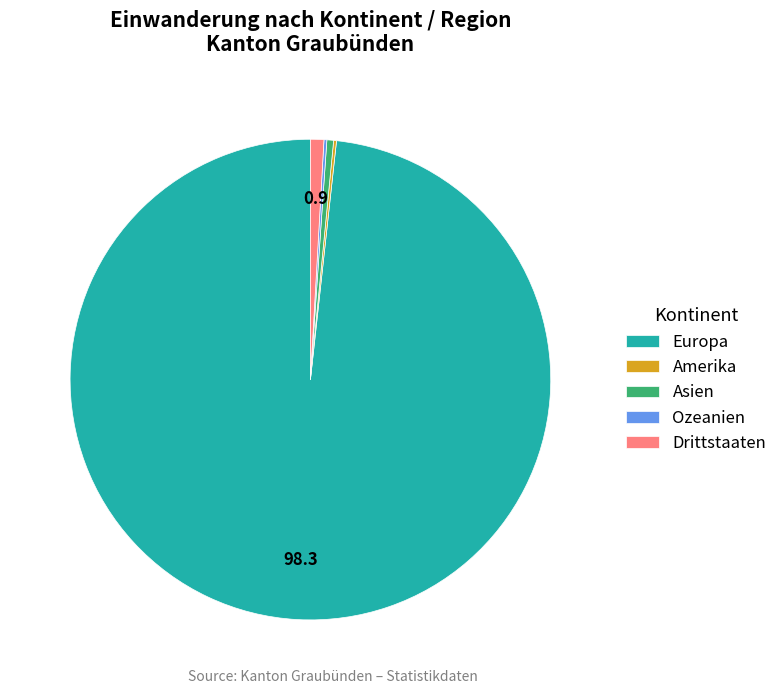

Between Europa and Drittstaaten, which is larger?

Europa